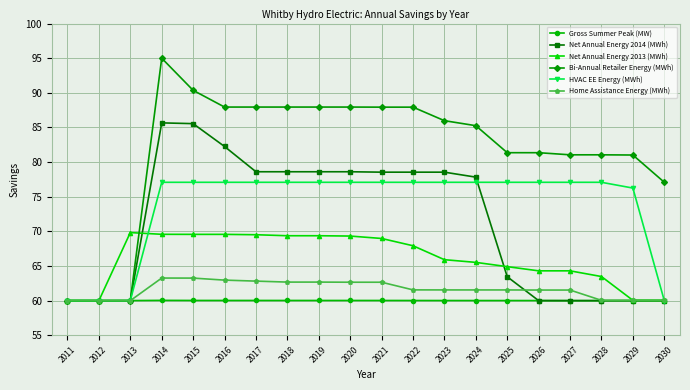

True or false: Bi-Annual Retailer Energy (MWh) has more than 0 interior local peaks.

True